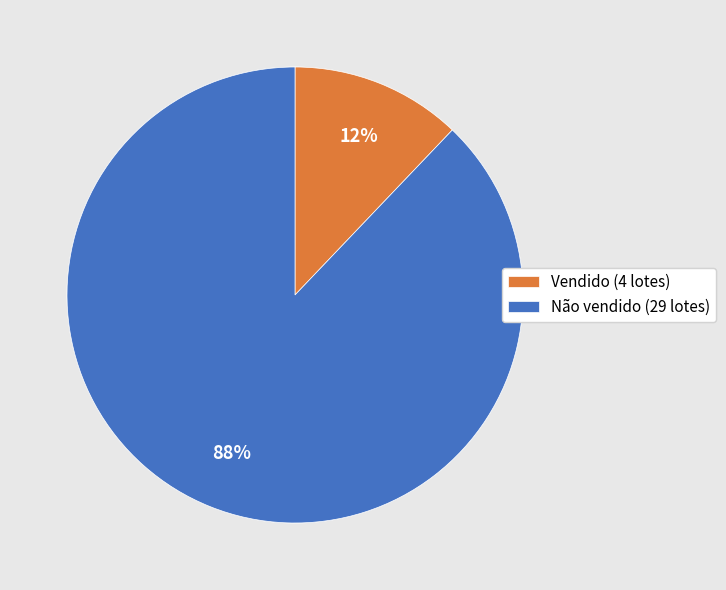

To the nearest percent, what is the difference between the largest and smallest slice percentages?

76%